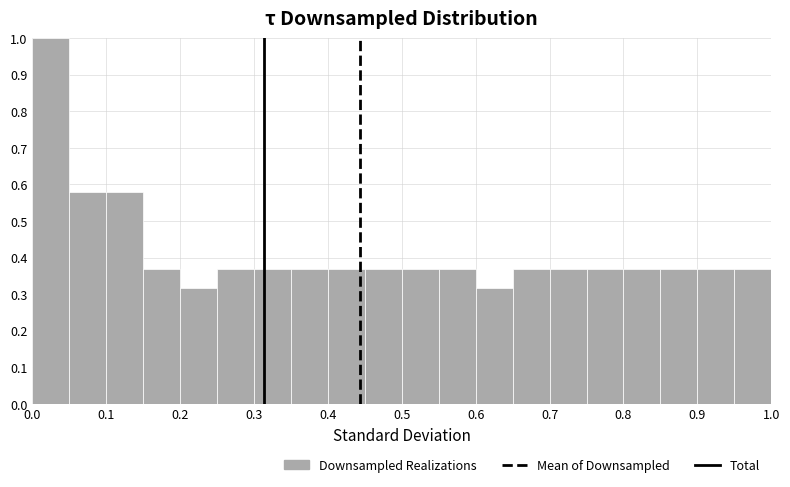

Reading left to right, transcribe this chart: for each bar, give the range it covers on the x-axis and its height. The values are not printed on the chart, so give them approximately, as read against the axis.

0.00 to 0.05: 1.00
0.05 to 0.10: 0.58
0.10 to 0.15: 0.58
0.15 to 0.20: 0.37
0.20 to 0.25: 0.32
0.25 to 0.30: 0.37
0.30 to 0.35: 0.37
0.35 to 0.40: 0.37
0.40 to 0.45: 0.37
0.45 to 0.50: 0.37
0.50 to 0.55: 0.37
0.55 to 0.60: 0.37
0.60 to 0.65: 0.32
0.65 to 0.70: 0.37
0.70 to 0.75: 0.37
0.75 to 0.80: 0.37
0.80 to 0.85: 0.37
0.85 to 0.90: 0.37
0.90 to 0.95: 0.37
0.95 to 1.00: 0.37